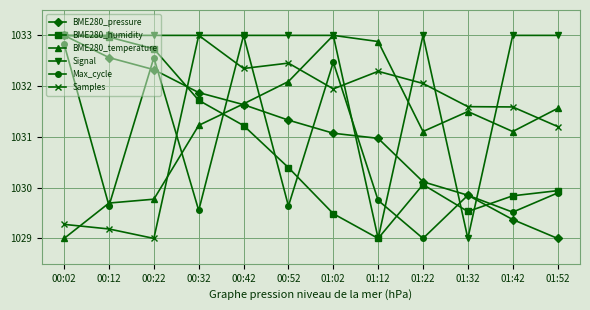

Where is the first local minimum for BME280_humidity?

01:12